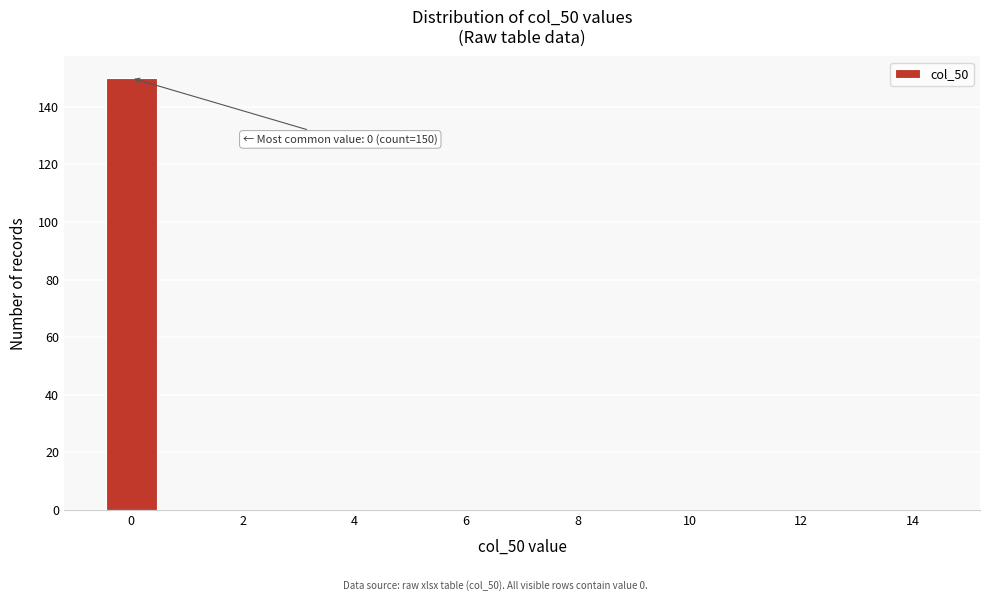

Which range on the x-axis has the tallest bar?

-0.5 to 0.5